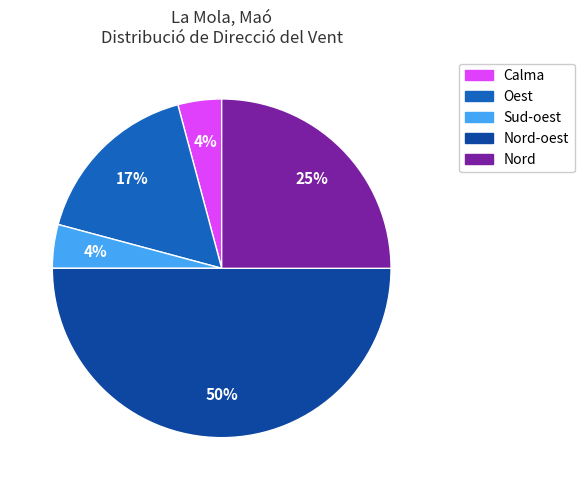

How many slices are in this pie chart?

5